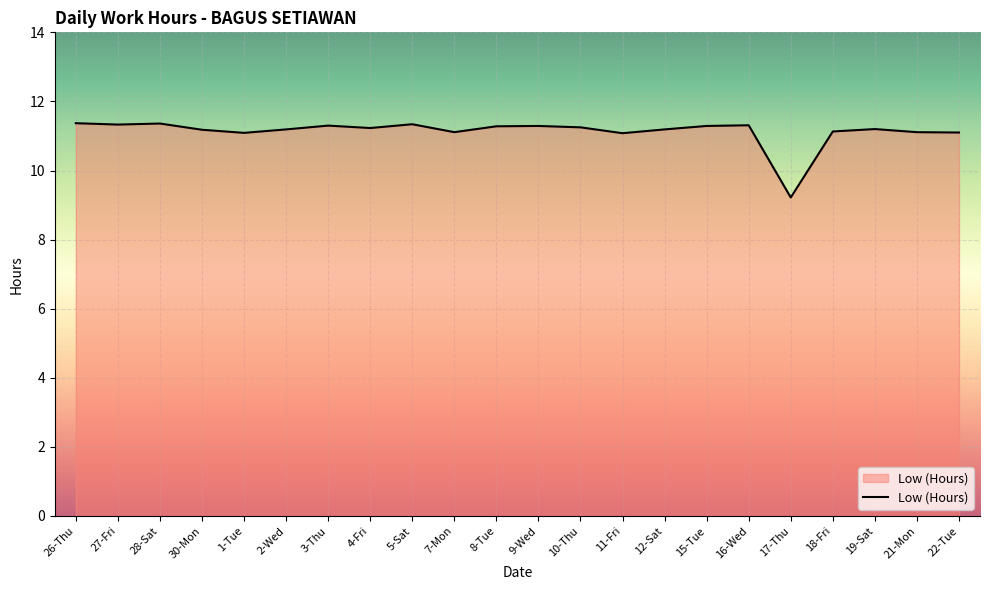

Read the value at 7-Mon.

11.1